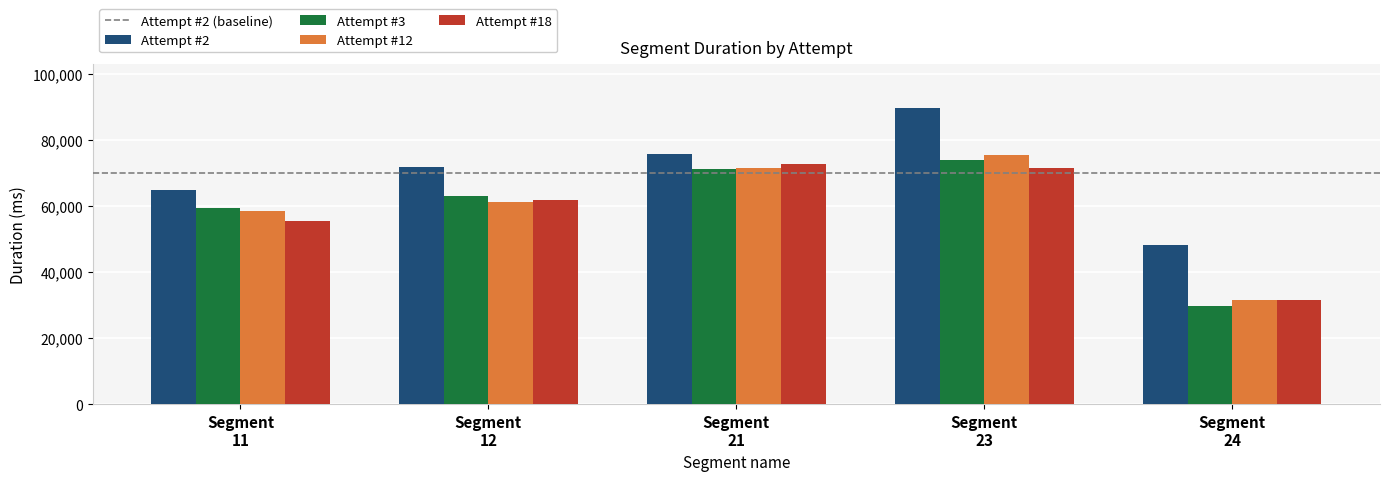

How many values in the Attempt #18 series are below 61732?

2